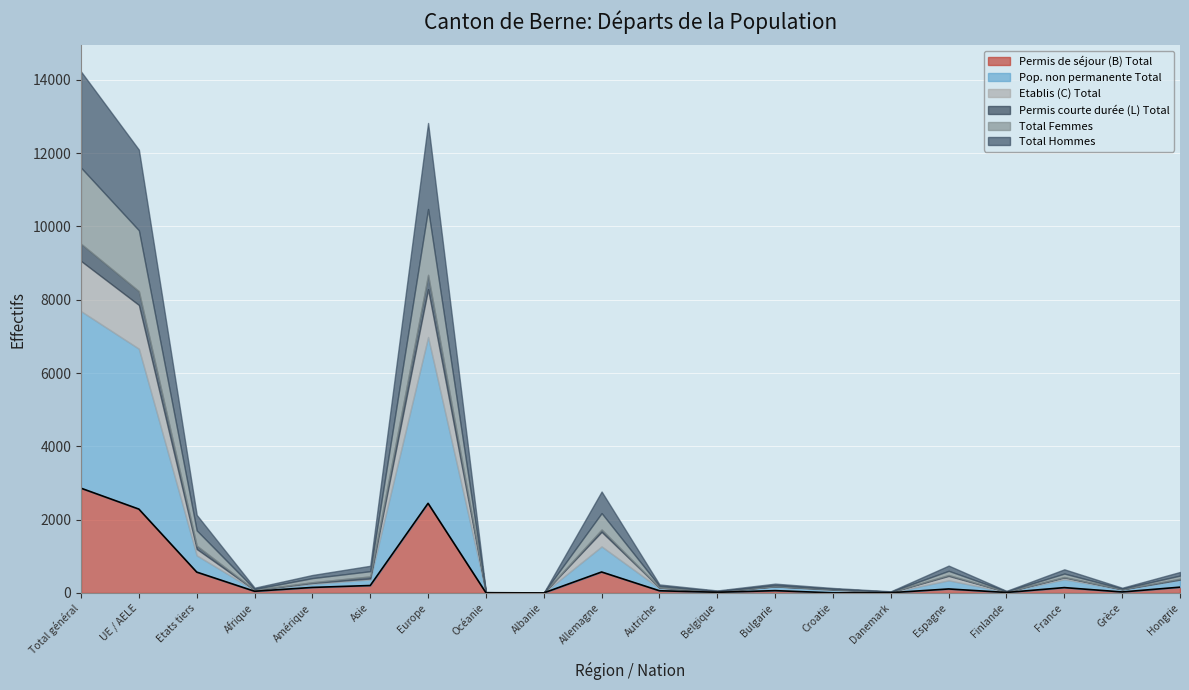

True or false: Permis courte durée (L) Total has a value of 0 at Afrique.

True